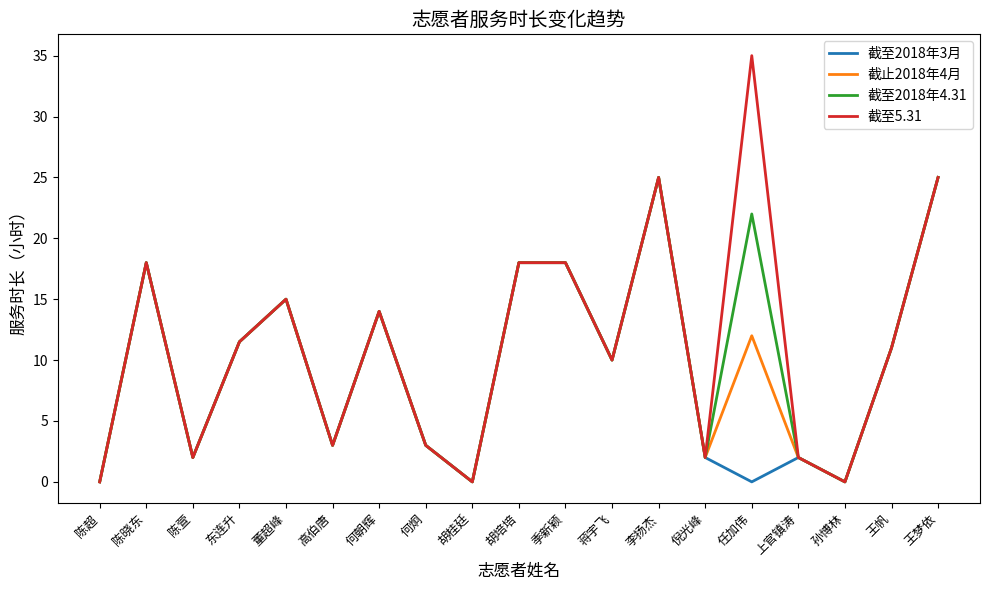

Count the number of data series in this chart.

4